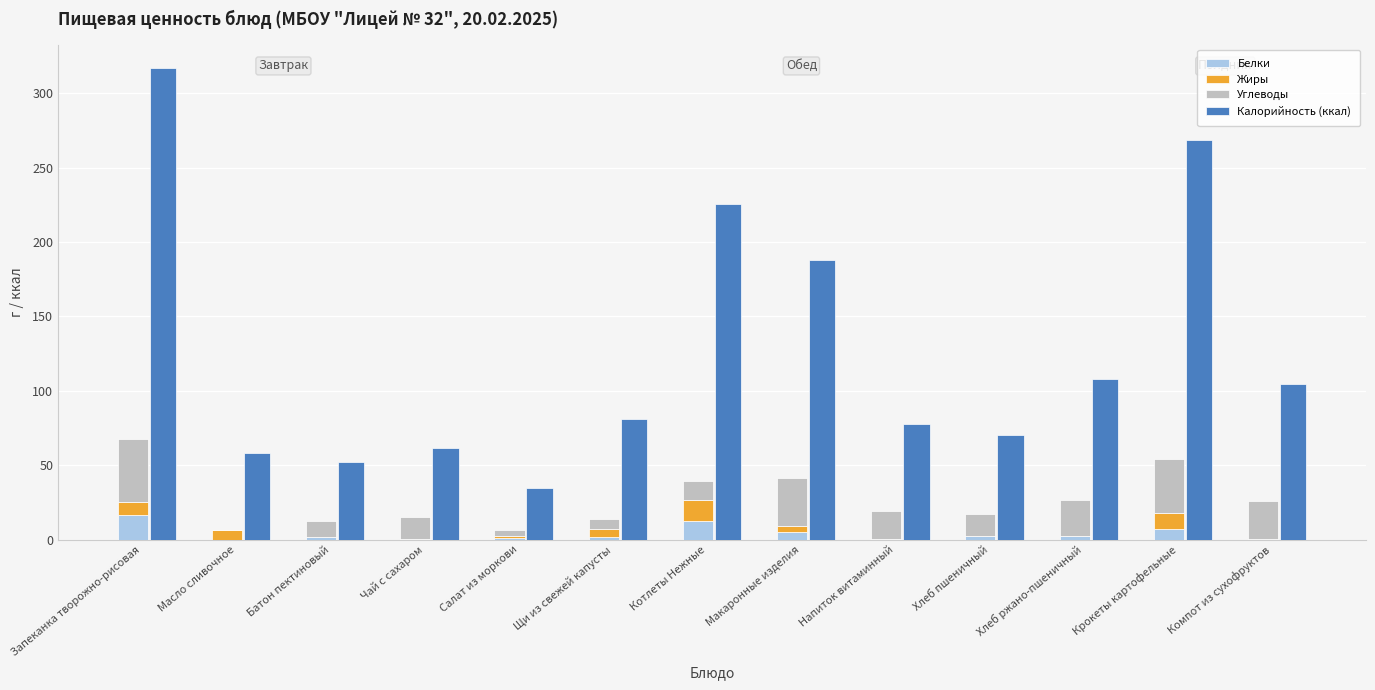

Is the value of Белки at Компот из сухофруктов greater than the value of Углеводы at Напиток витаминный?

No